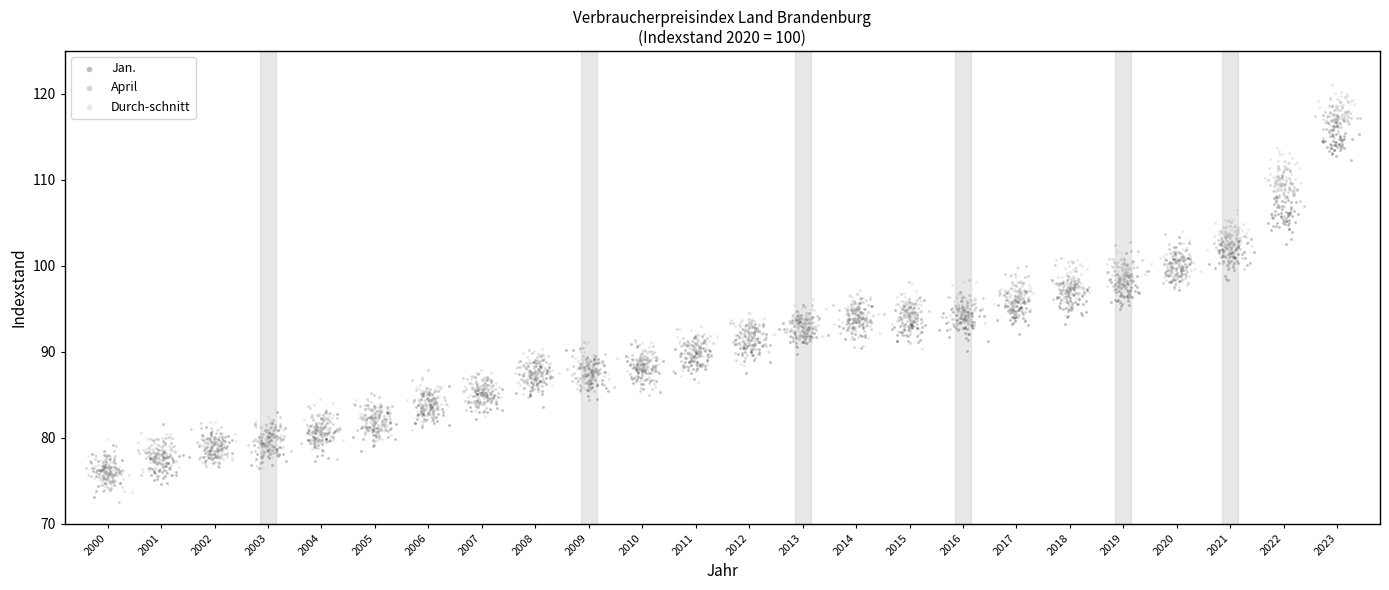

What are all the series names shown in the legend?

Jan., April, Durch-schnitt